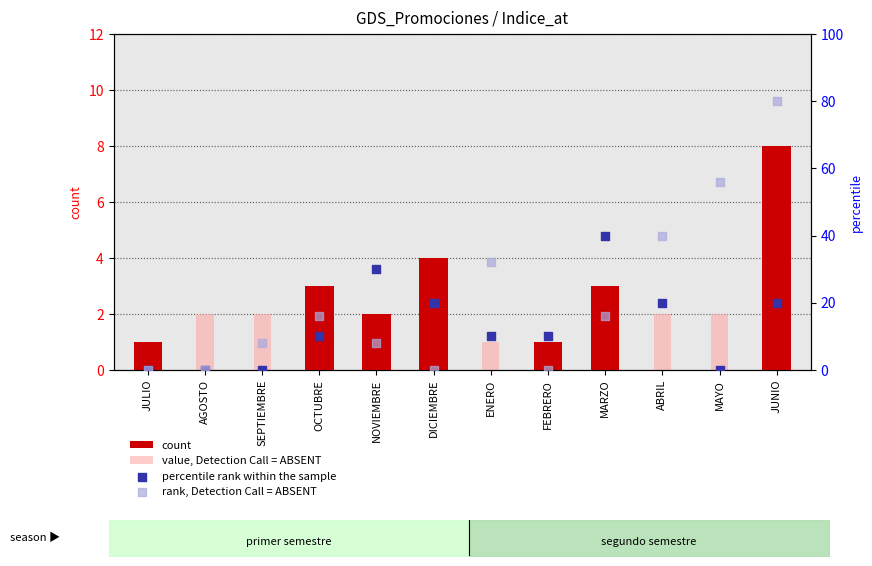

Which series has the largest total across all categories?

rank, Detection Call = ABSENT